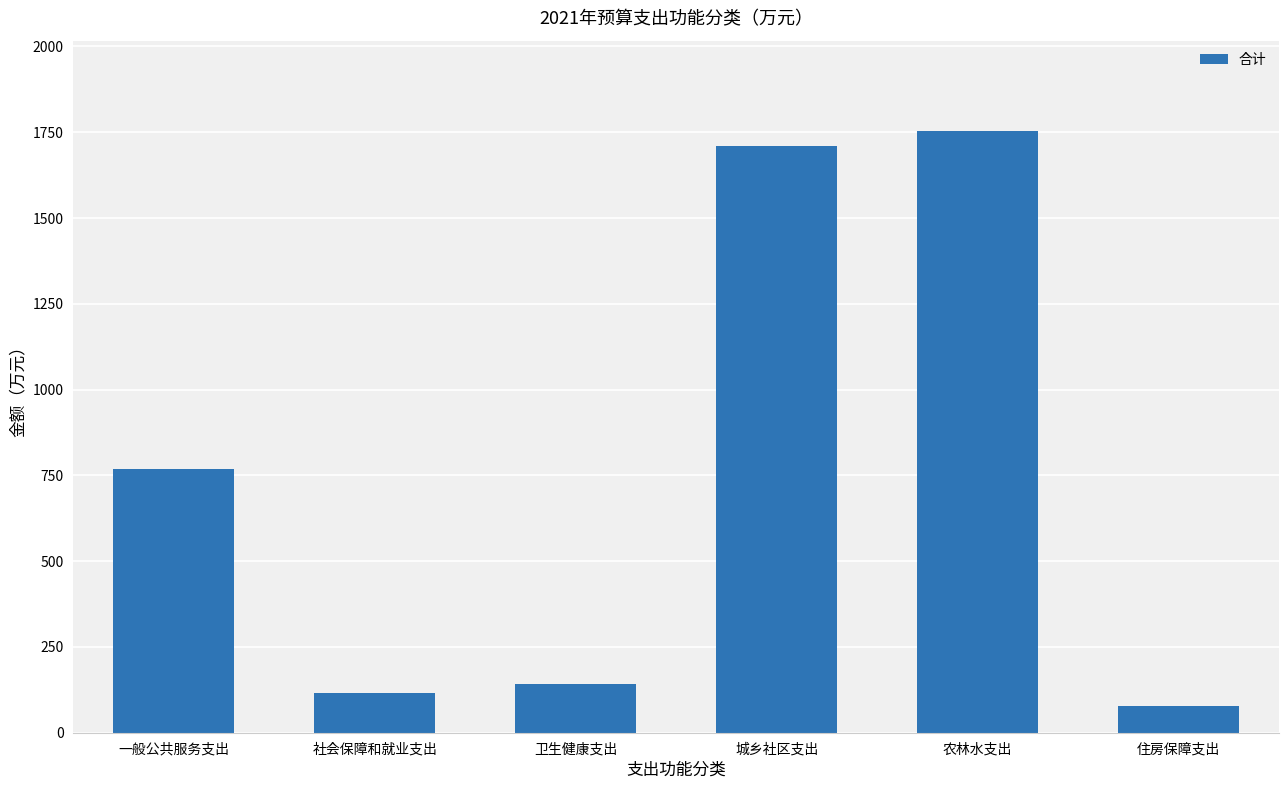

What is the minimum value shown in the chart?

77.7